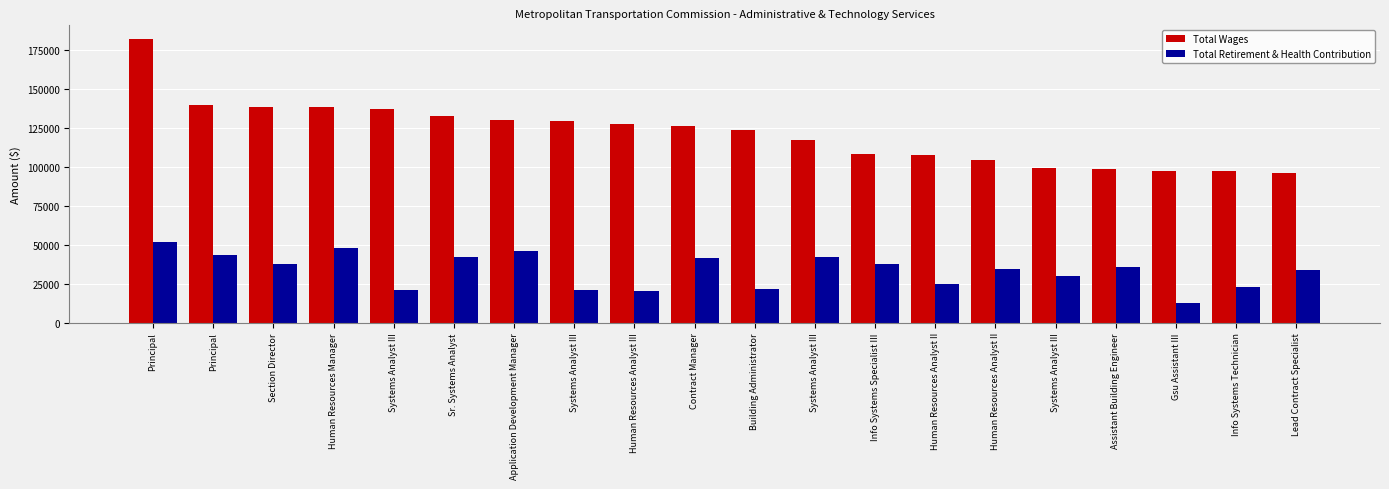

At which category is the sum across all series the highest?

Principal